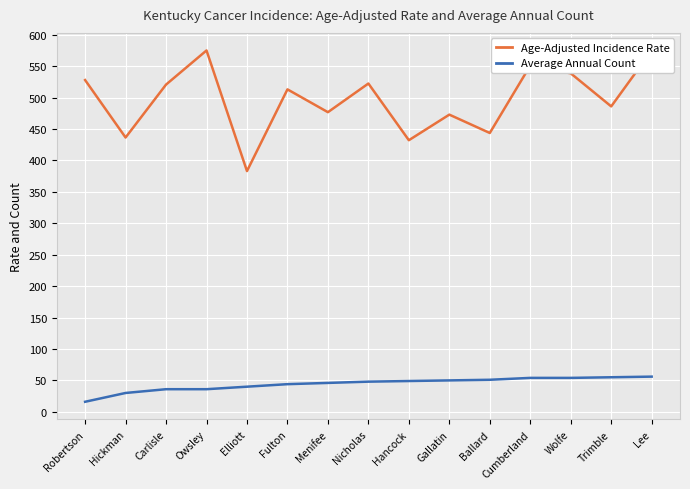

At Lee, list the series in order from smallest to largest.

Average Annual Count, Age-Adjusted Incidence Rate